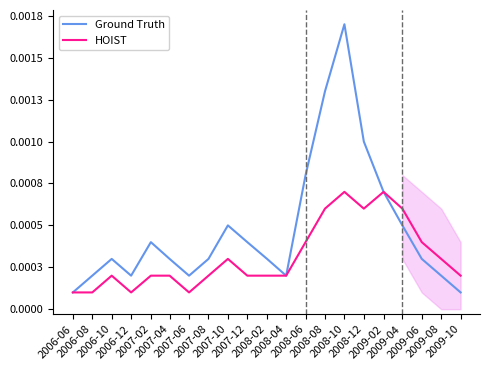

At how many categories does at least one series exceed 0?

21